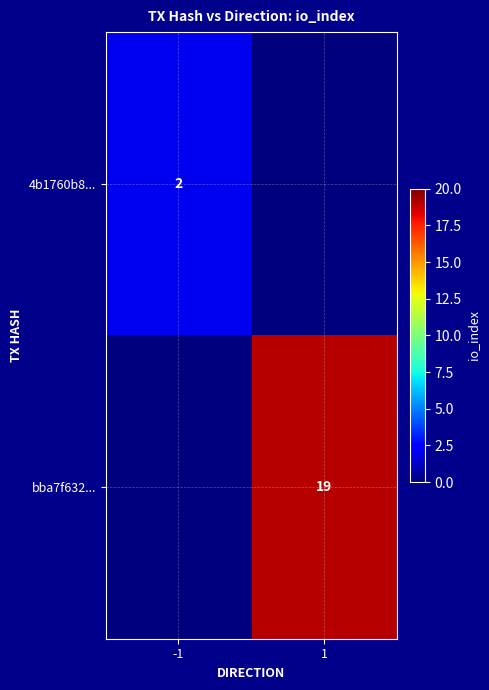

True or false: bba7f632... has a value of 19 at 1.

True